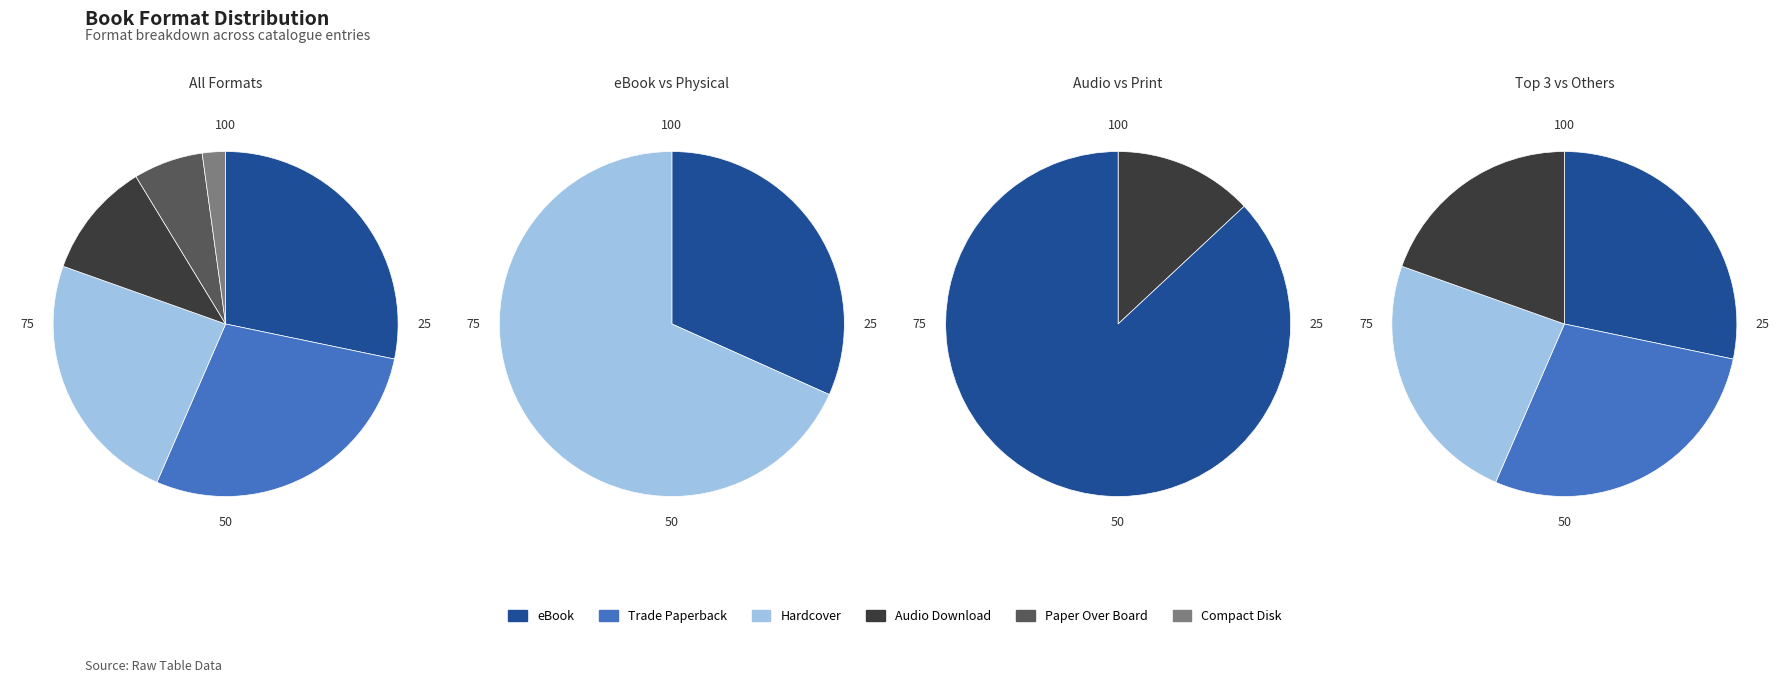

Which slice is the smallest?

Compact Disk